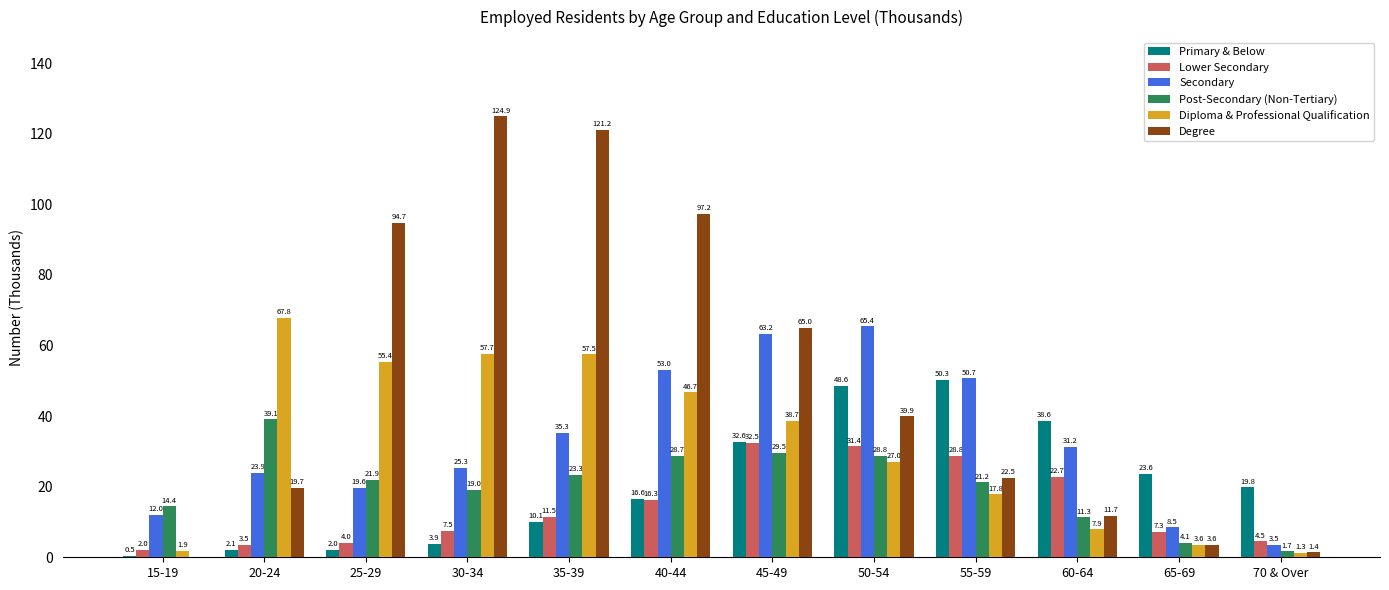

True or false: Post-Secondary (Non-Tertiary) has a value of 9.2 at 15-19.

False